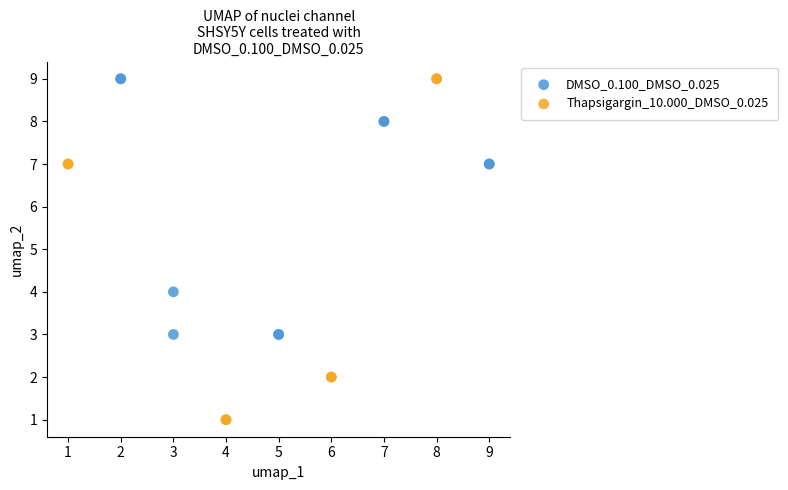

What are all the series names shown in the legend?

DMSO_0.100_DMSO_0.025, Thapsigargin_10.000_DMSO_0.025